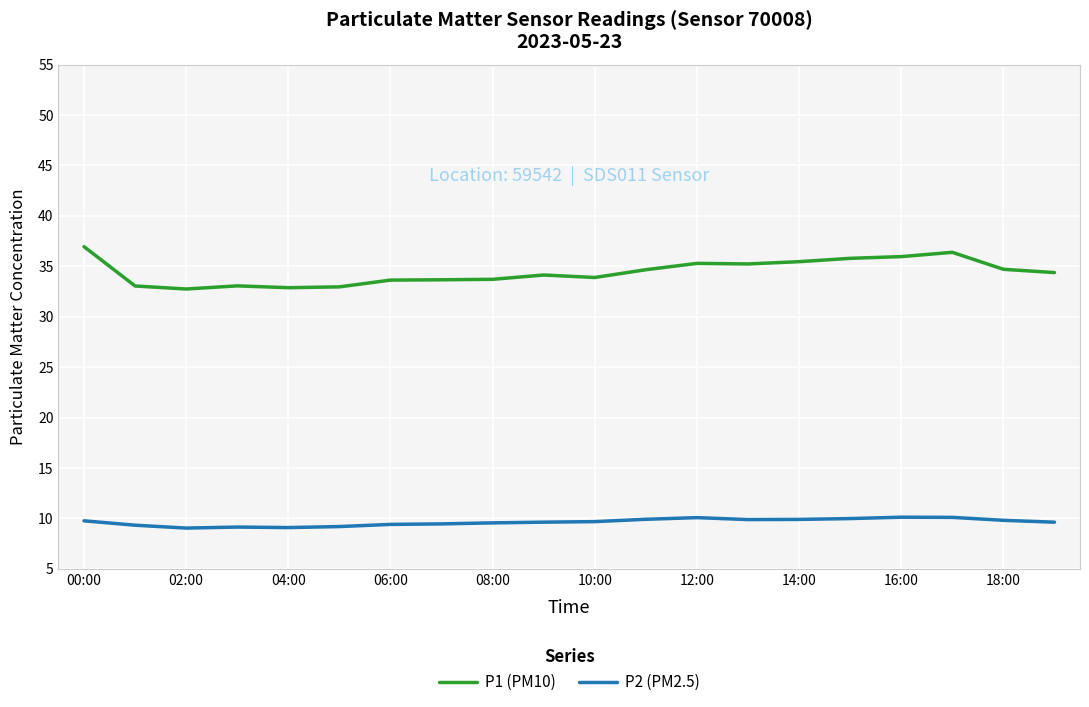

Which series has the widest spread of values?

P1 (PM10)